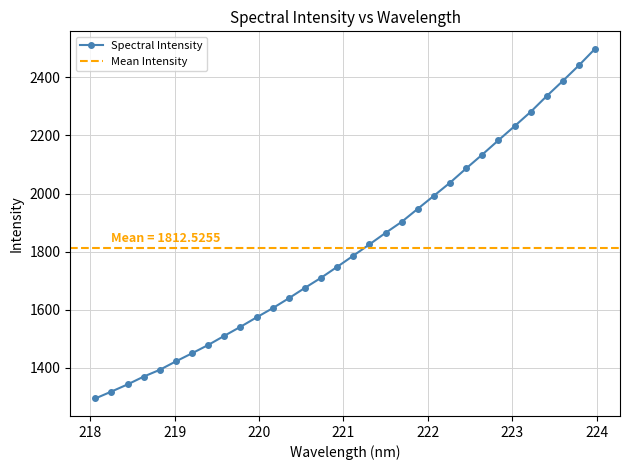

At which label is the value closest to 1896?

221.6902